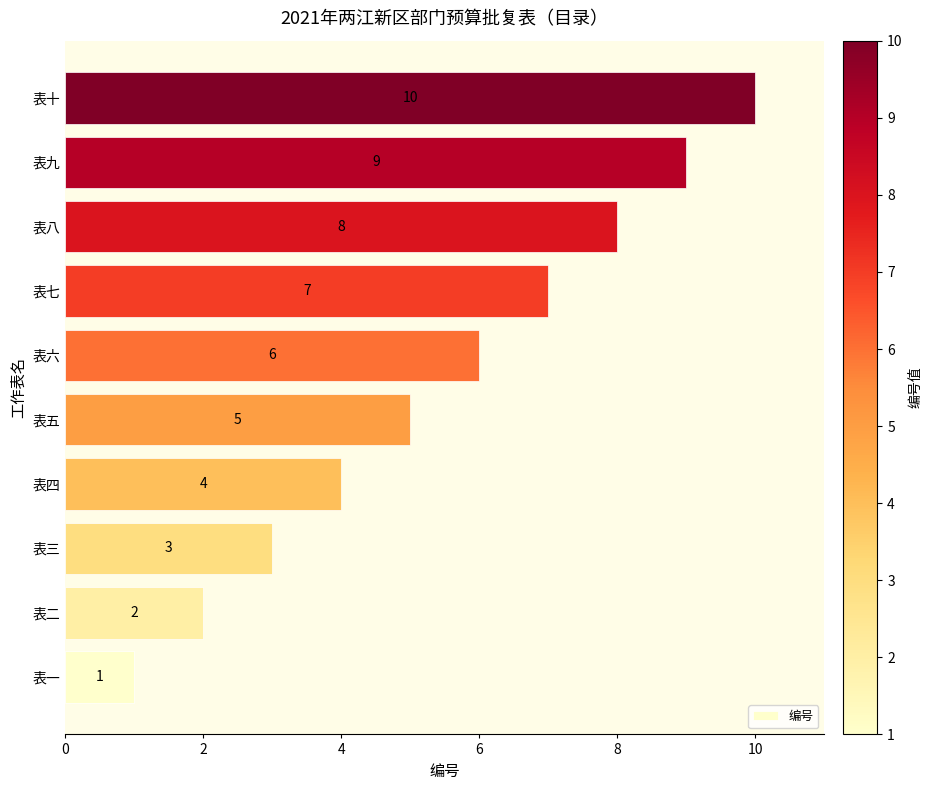

What is the maximum value shown in the chart?

10